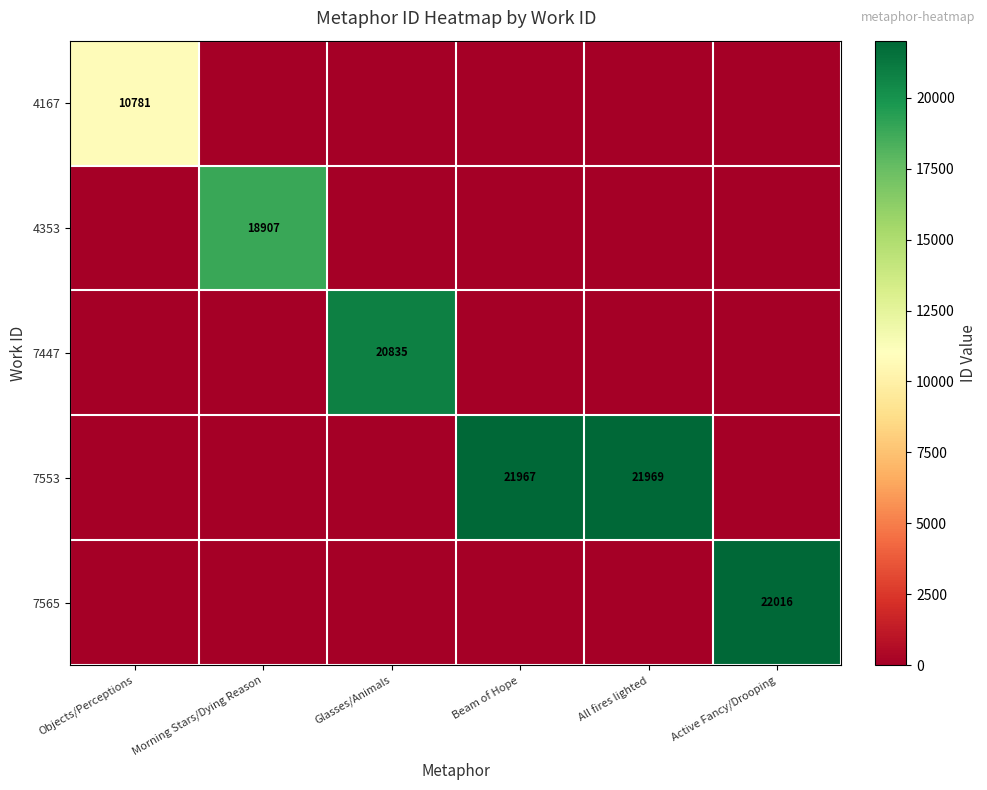

Is the value of 7565 at Active Fancy/Drooping greater than the value of 7553 at Beam of Hope?

Yes